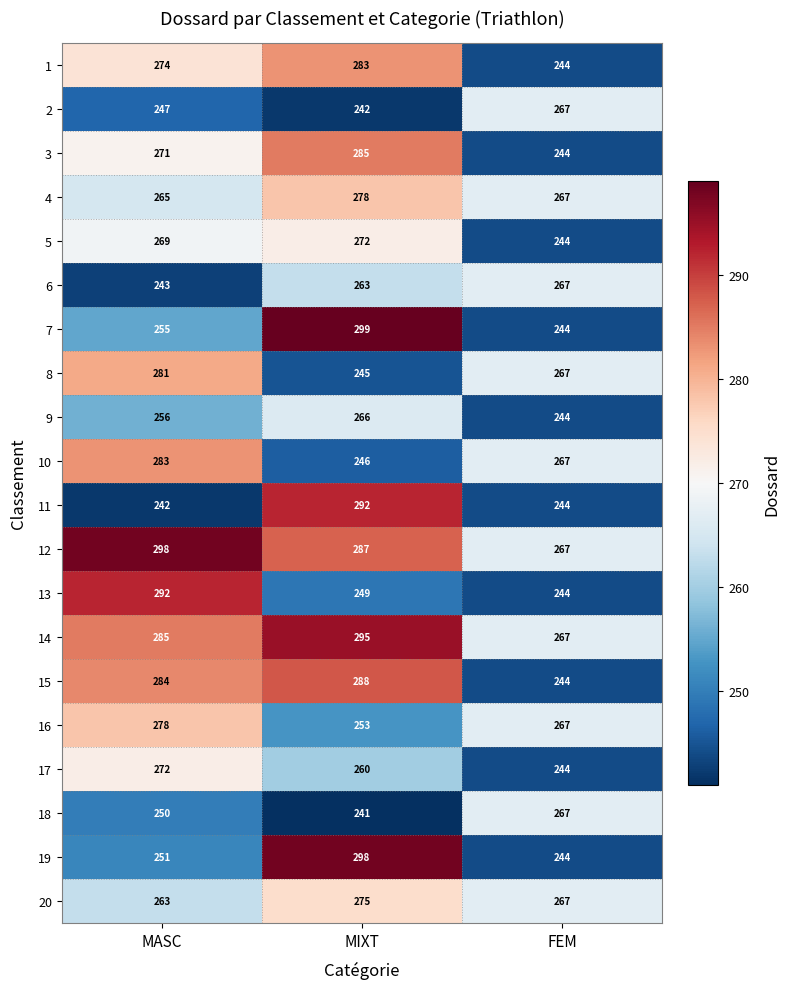

At which category is the sum across all series the highest?

MIXT